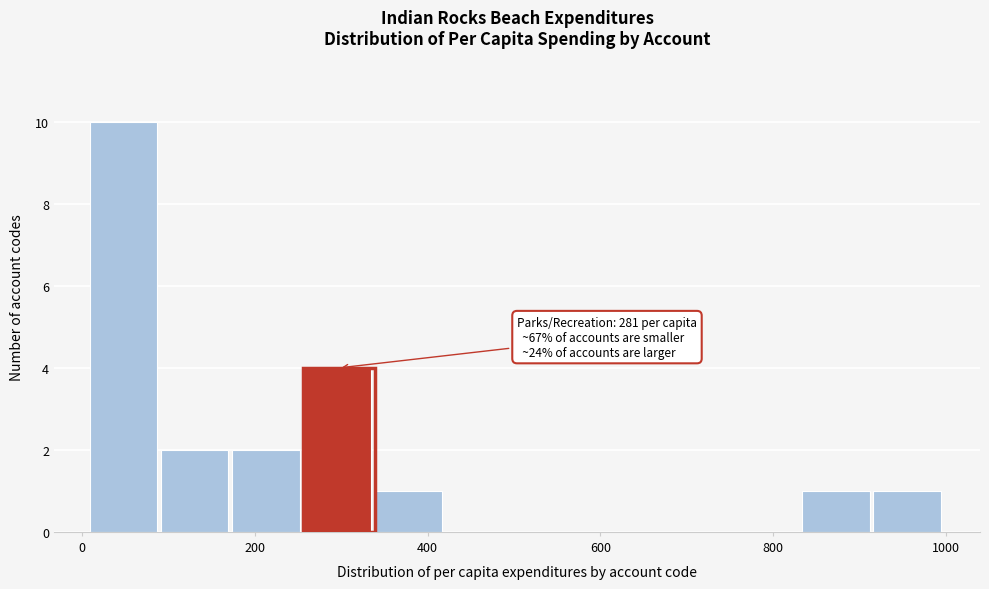

Over which range of the x-axis is the bar tallest?

0 to 100